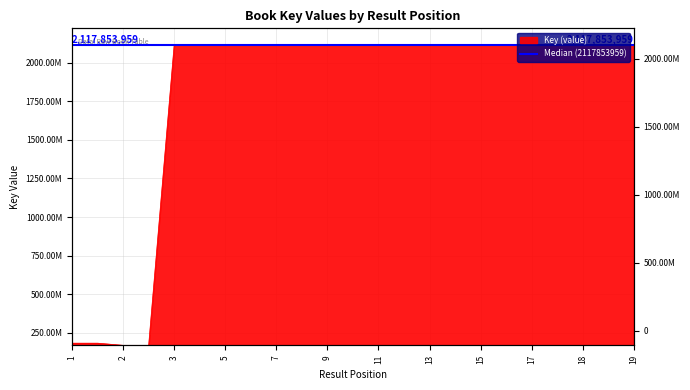

What is the sum of the values at  and 7?

2299288202